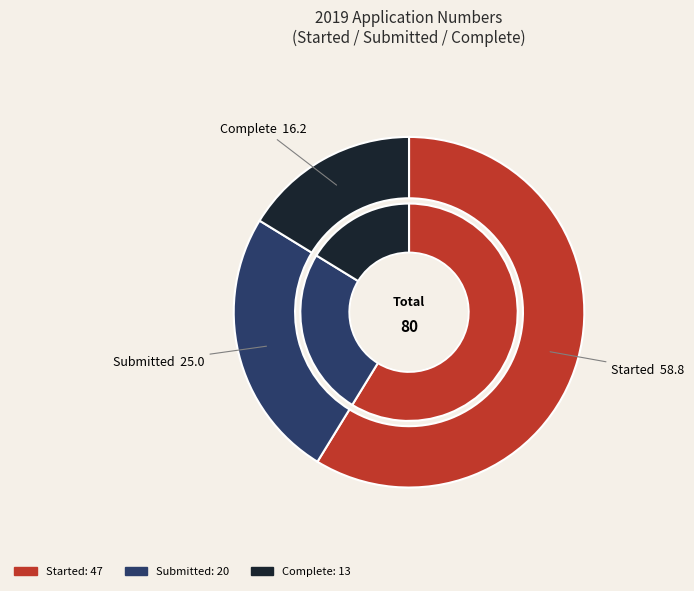

To the nearest percent, what is the combined percentage of Complete and Started?

75%